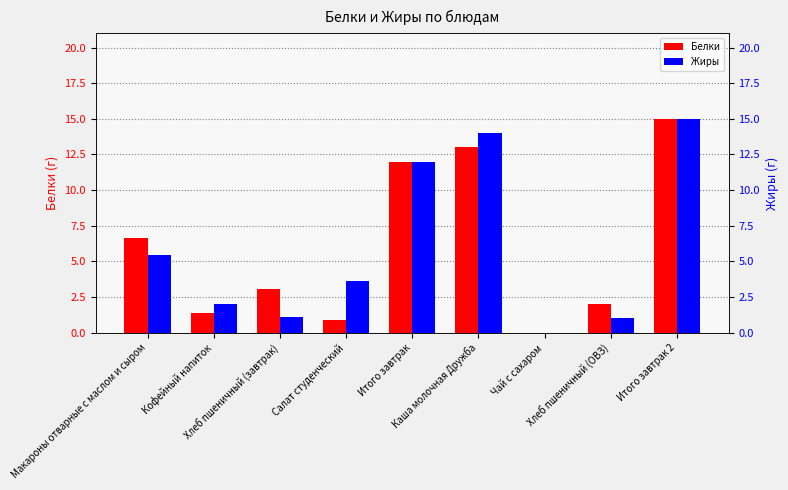

Rank the series by their average value, from highest to lowest.

Жиры, Белки